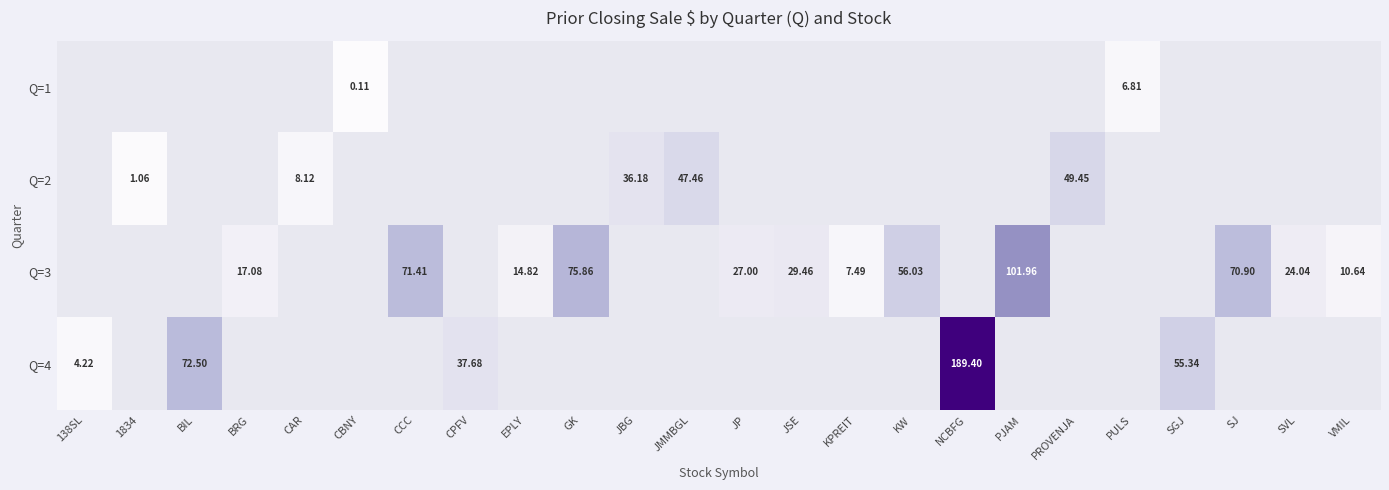

Where is Q=4 nearest to the value 94?

BIL